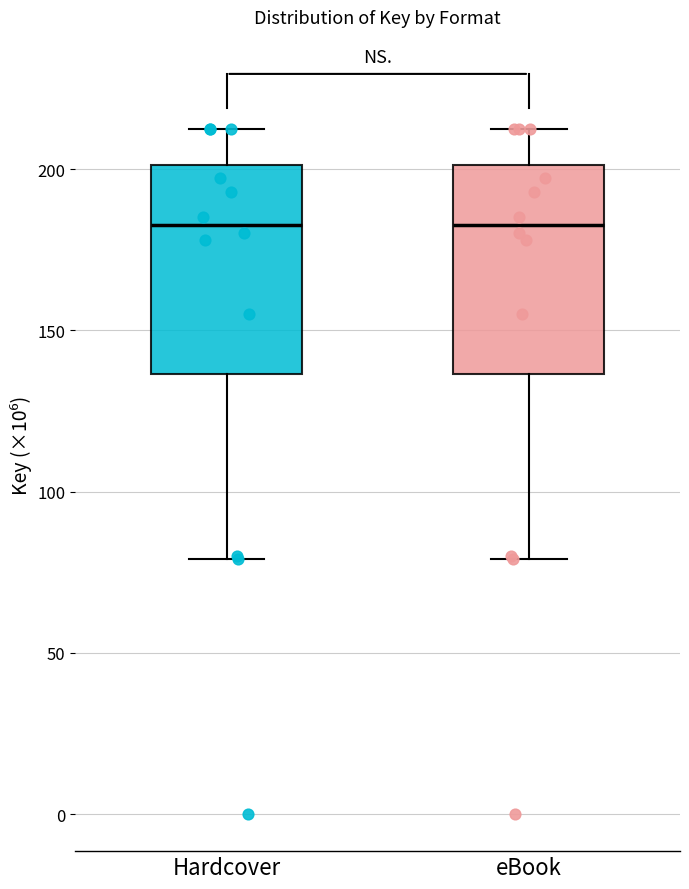

Where does the median line of the box for Hardcover sit on the y-axis? The values are not printed on the chart, so give them approximately, as read against the axis.

185